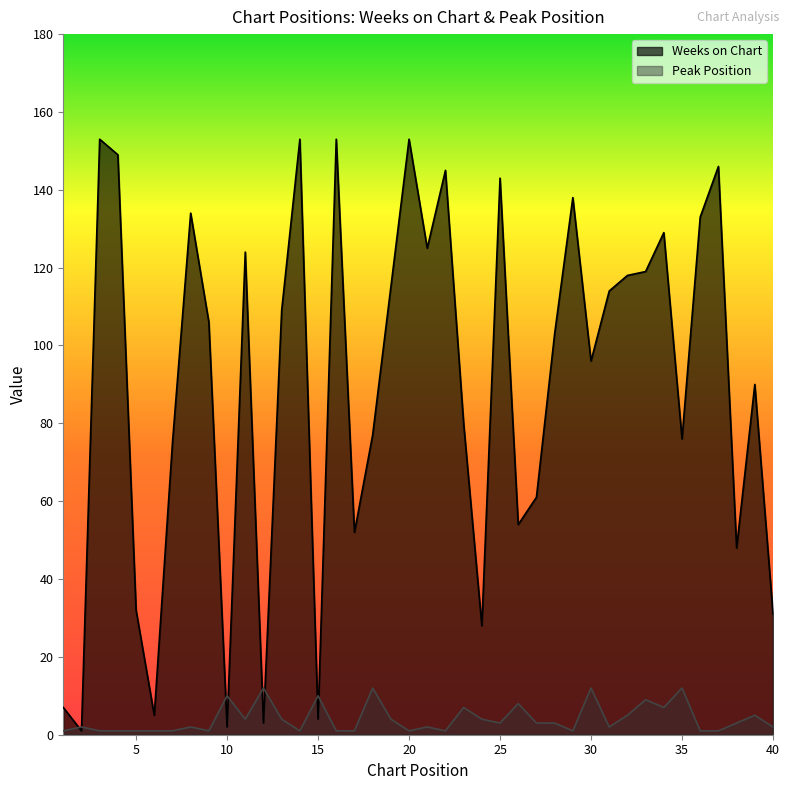

Is it true that Peak Position equals 12 at 30?

True